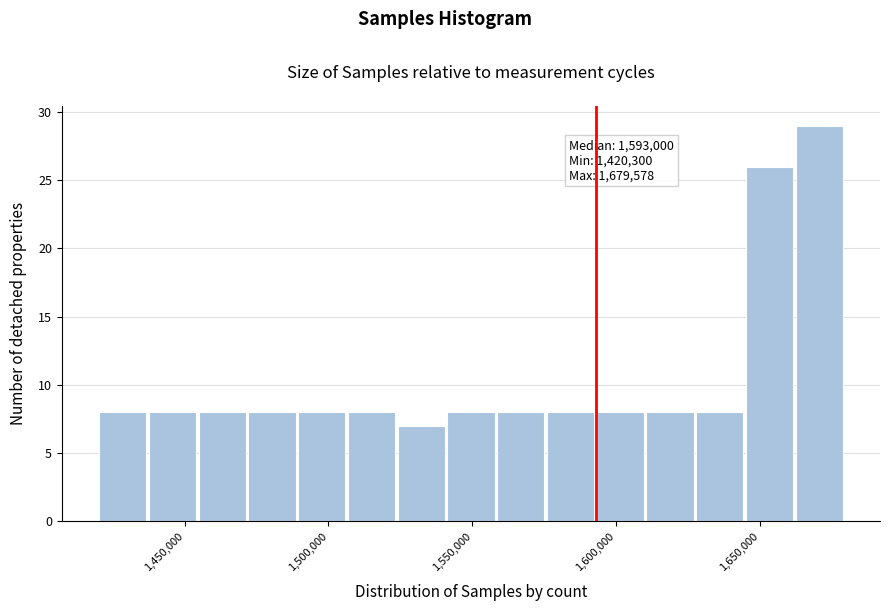

Read against the x-axis, roughly where is the centre of the tallest bar?

1670000